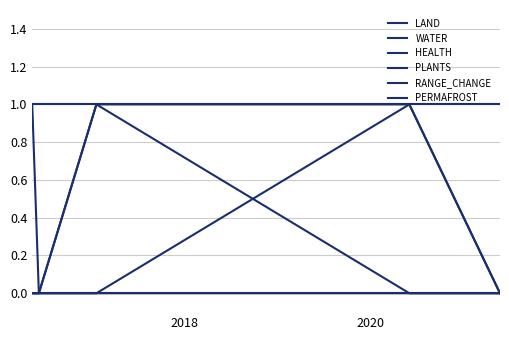

What is the difference between the second highest and minimum values in the WATER series?

1